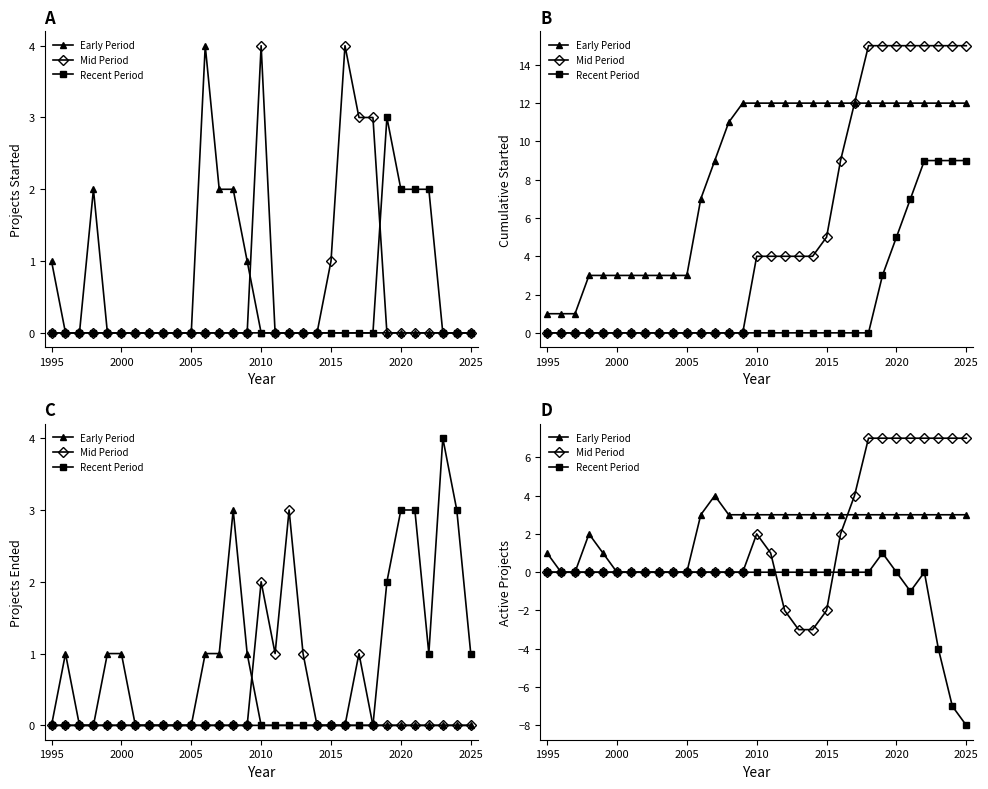

How many values in Recent Period are above zero?

1